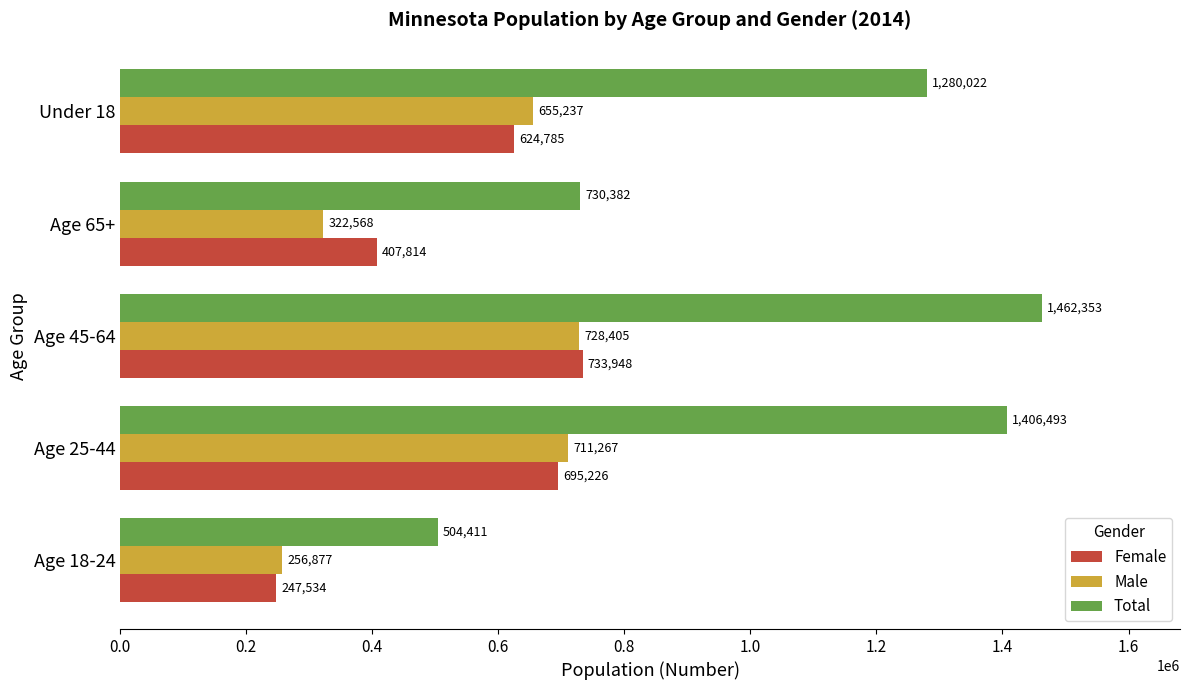

Which label corresponds to the largest value in the chart?

Age 45-64